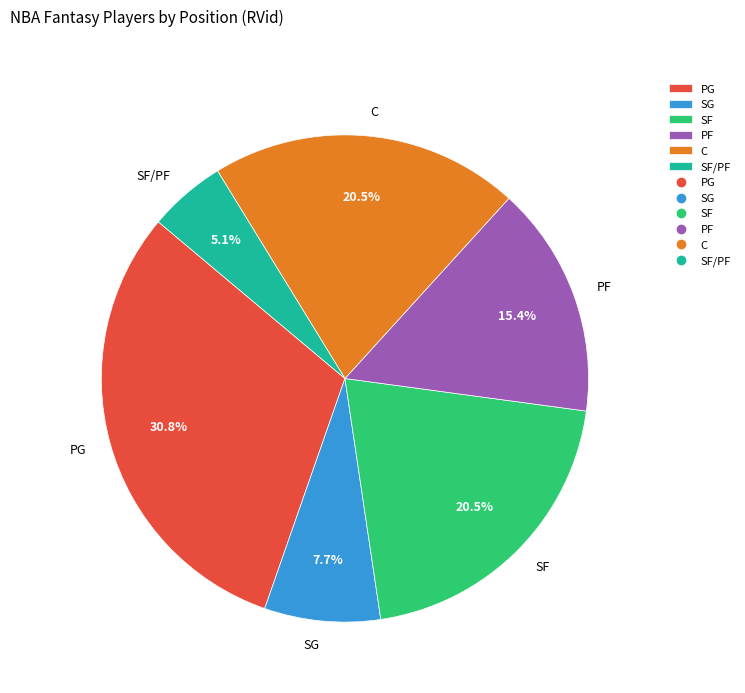

To the nearest percent, what is the difference between the largest and smallest slice percentages?

26%